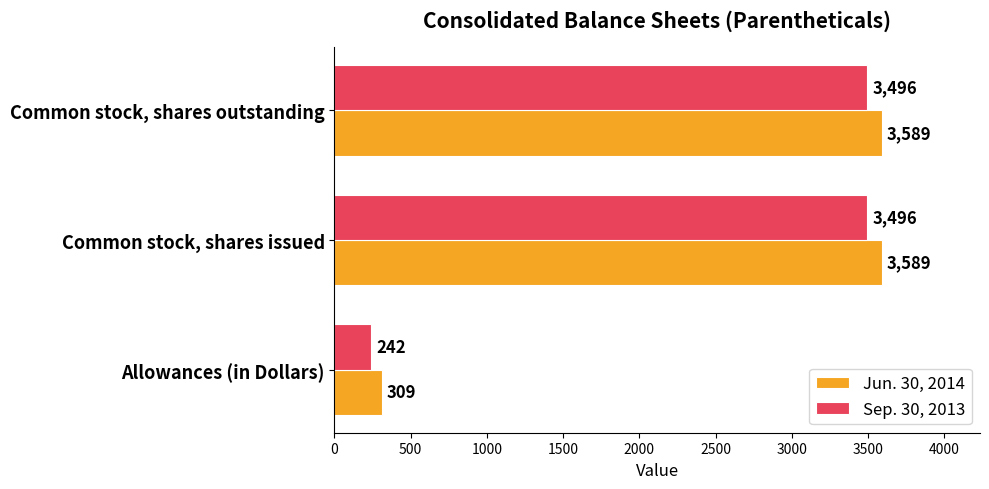

The value of Jun. 30, 2014 at Common stock, shares outstanding is 3589. True or false?

True